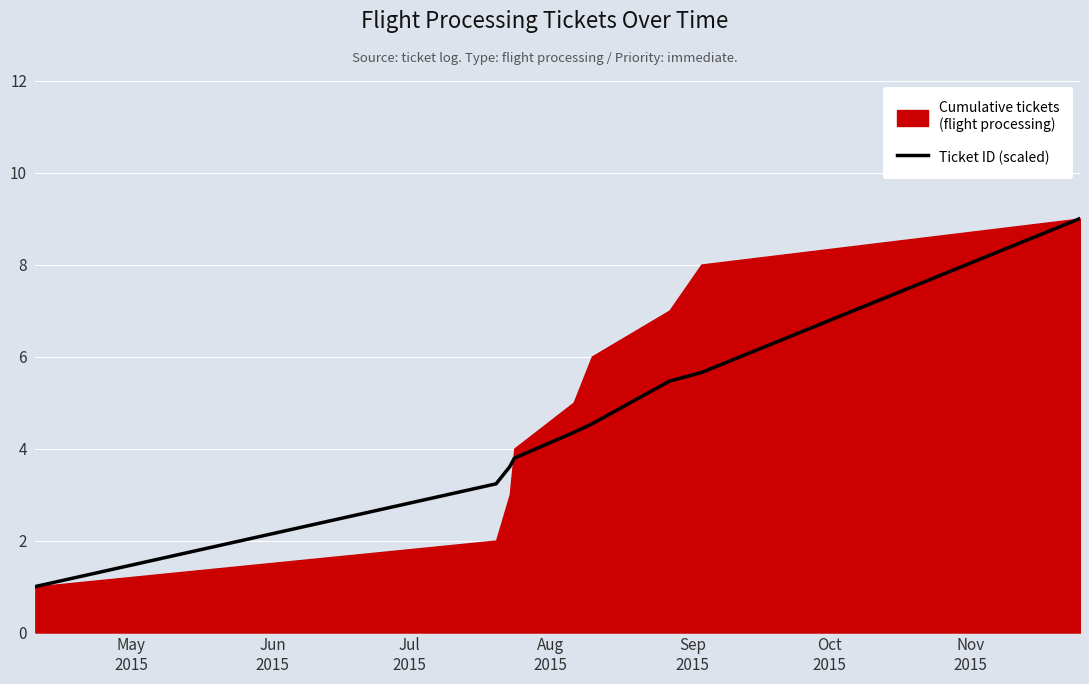

Which label corresponds to the smallest value in the chart?

May
2015